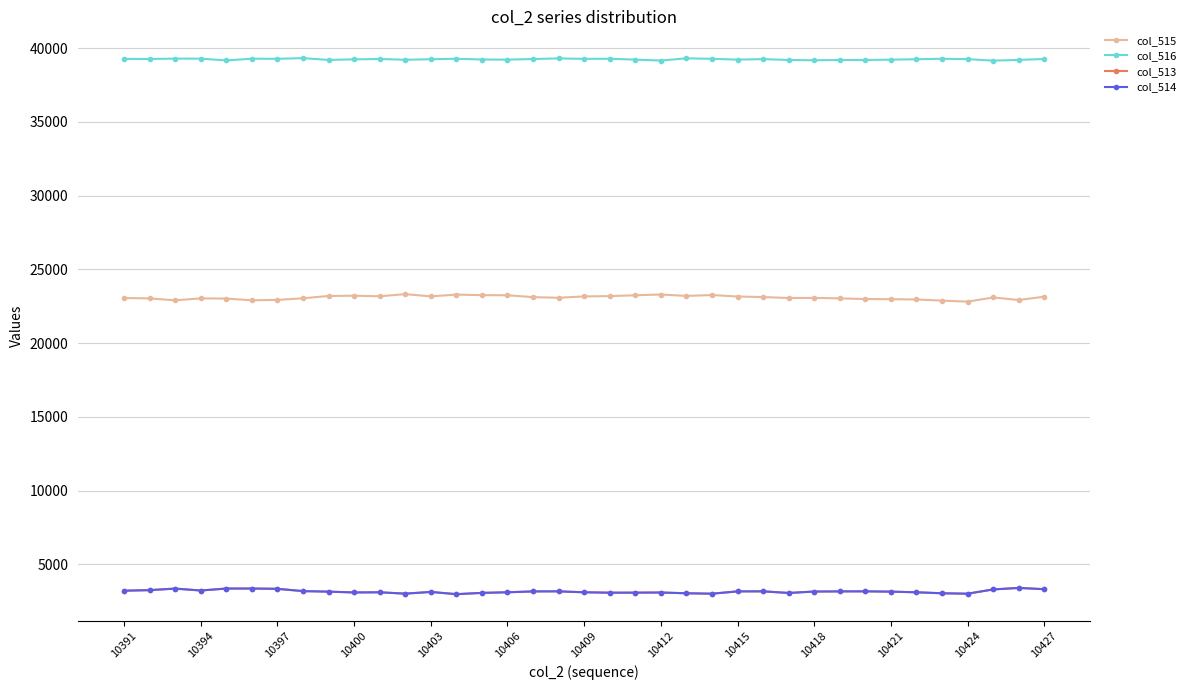

Does the chart have visible grid lines?

Yes